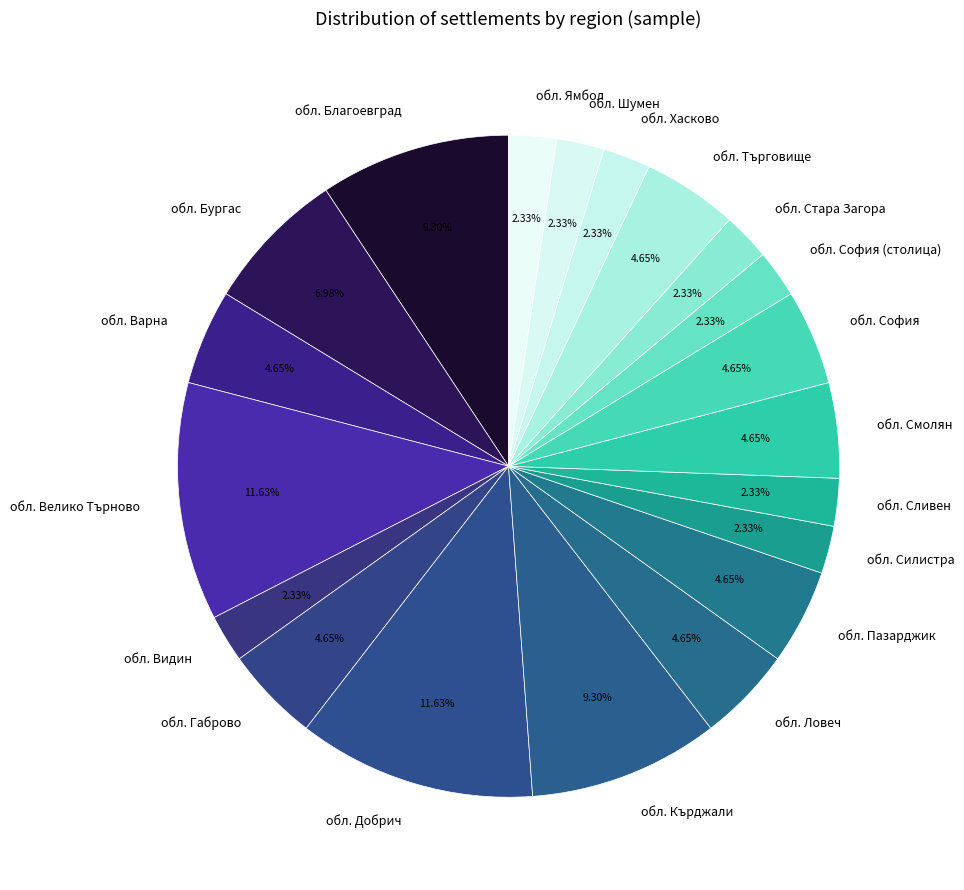

Is there any slice that represents more than half of the pie?

No